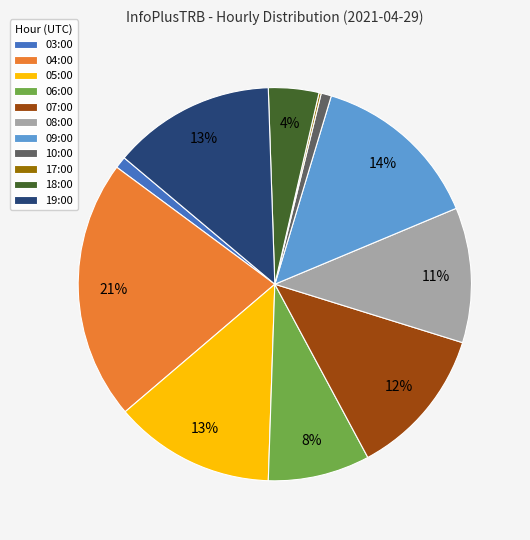

Is the sum of 07:00 and 06:00 greater than half?

No